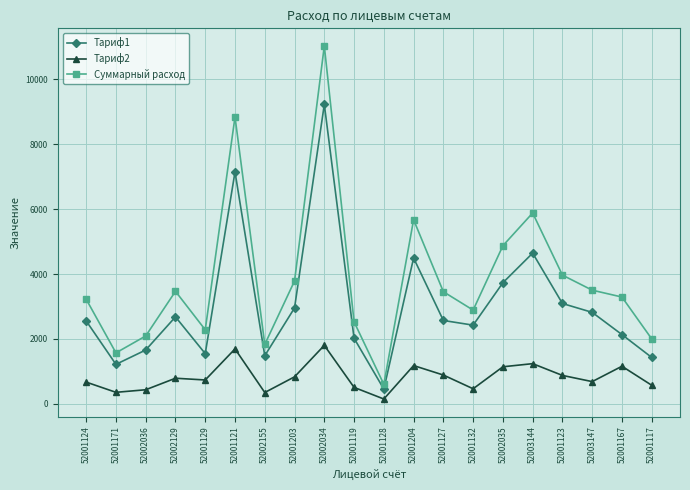

How many categories are shown in the chart?

20